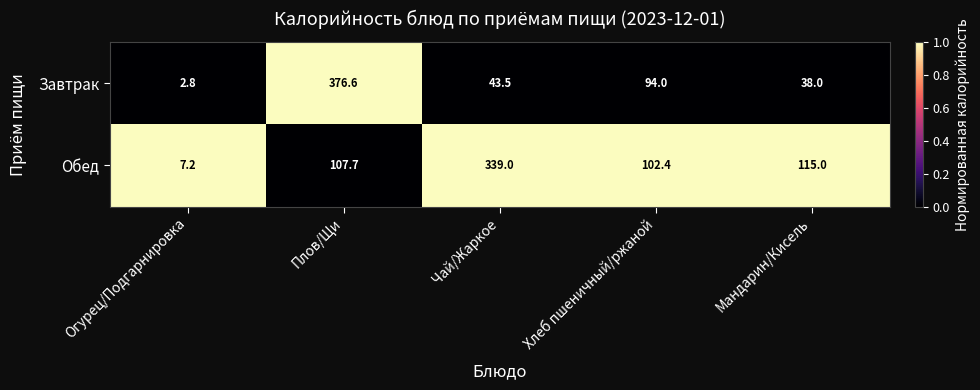

List the series in order of their overall mean, highest first.

Обед, Завтрак